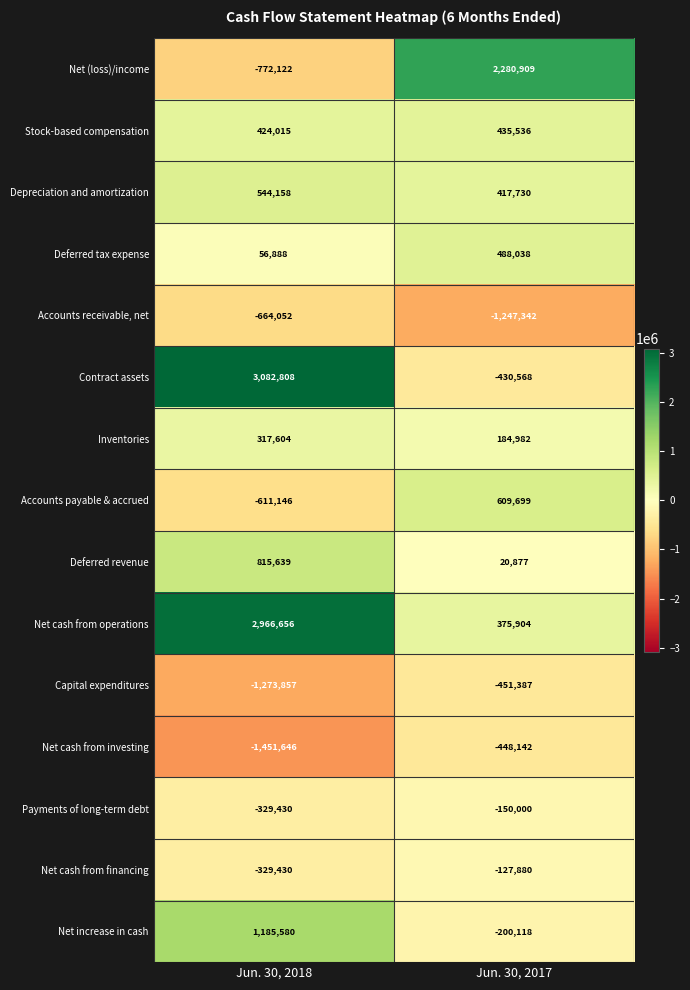

Which series has the largest range (max minus min)?

Contract assets